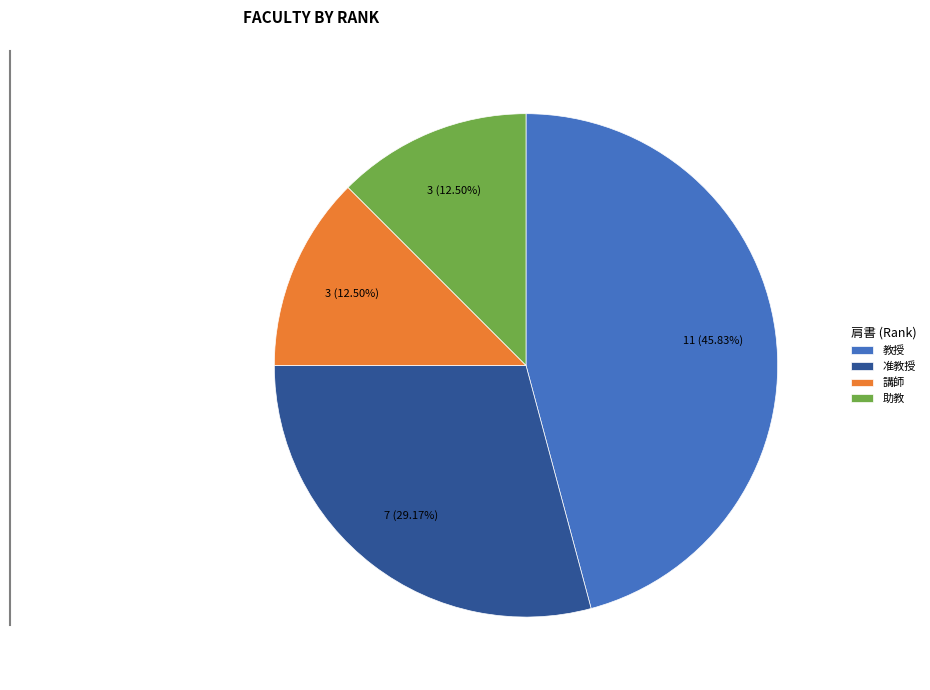

Which category has the biggest portion of the pie?

教授